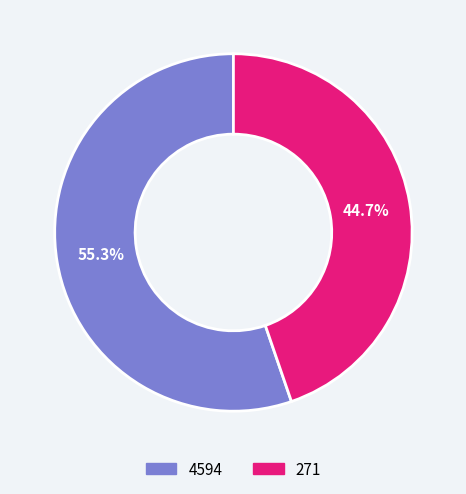

What percentage is the 271 slice, to the nearest percent?

45%